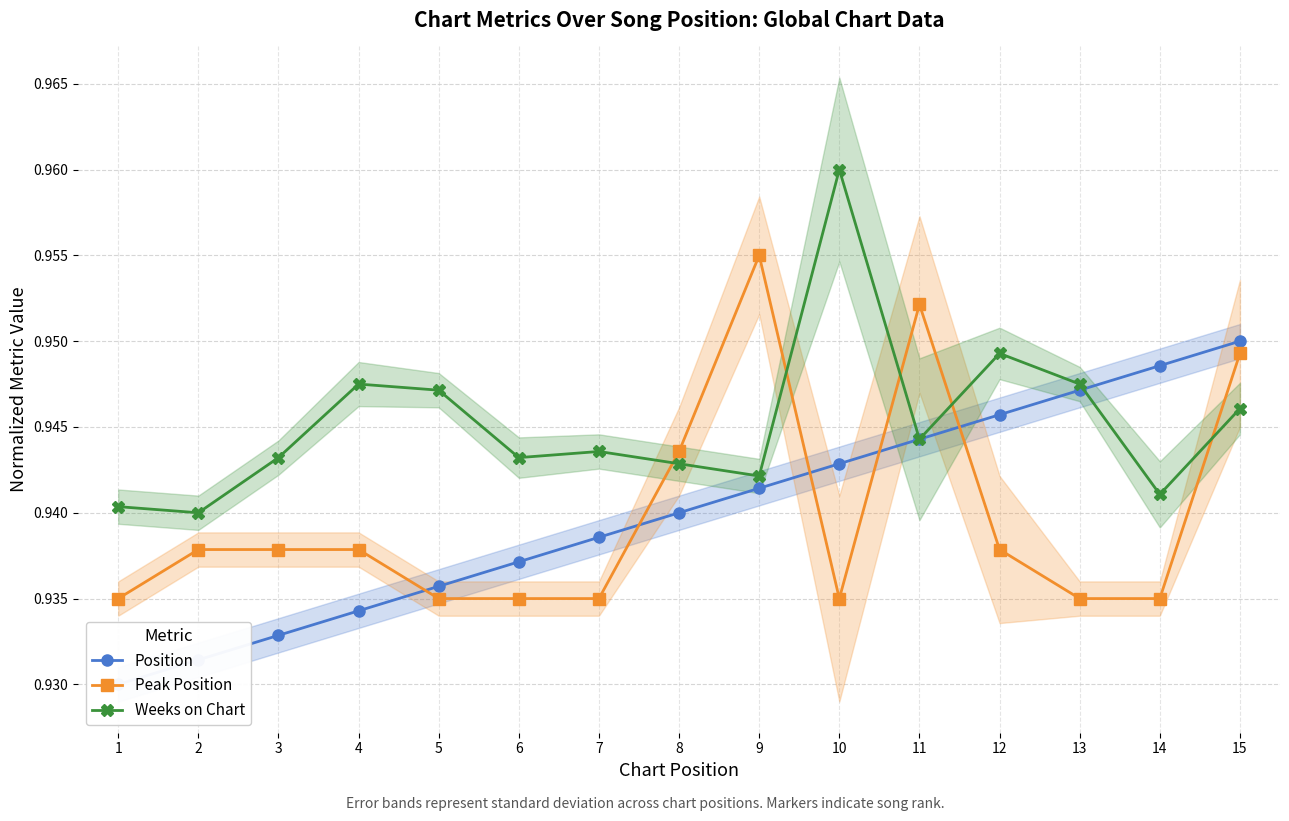

At which category is the sum across all series the highest?

15